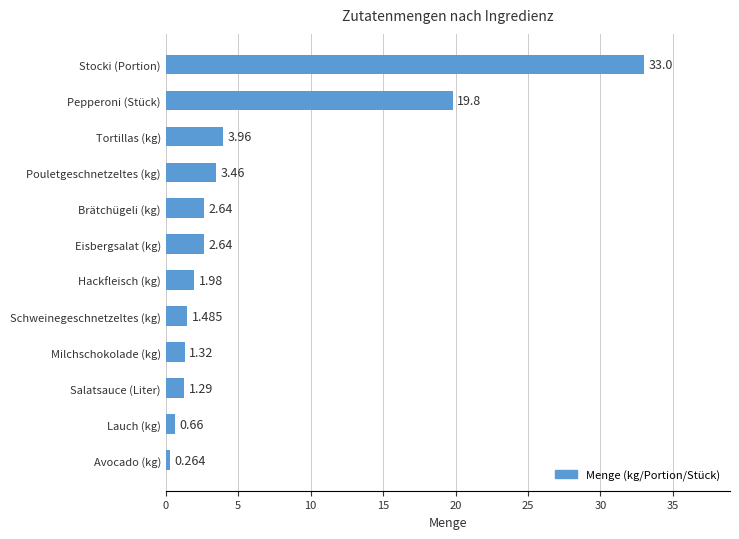

Does the chart contain any negative values?

No